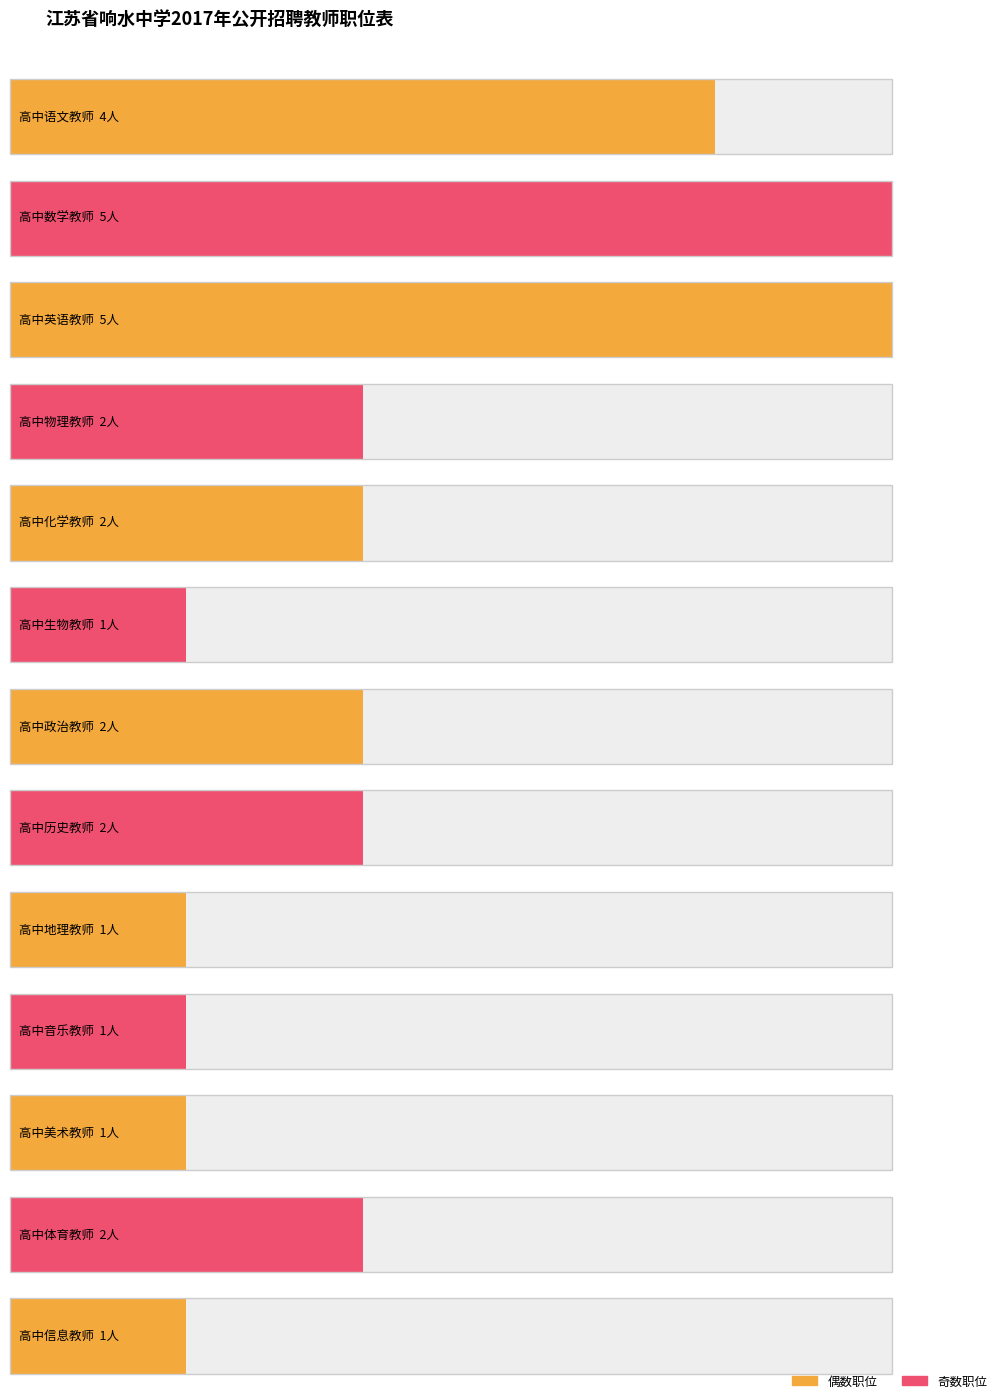

List the labels in order of value, smallest first.

高中生物教师, 高中地理教师, 高中音乐教师, 高中美术教师, 高中信息教师, 高中物理教师, 高中化学教师, 高中政治教师, 高中历史教师, 高中体育教师, 高中语文教师, 高中数学教师, 高中英语教师